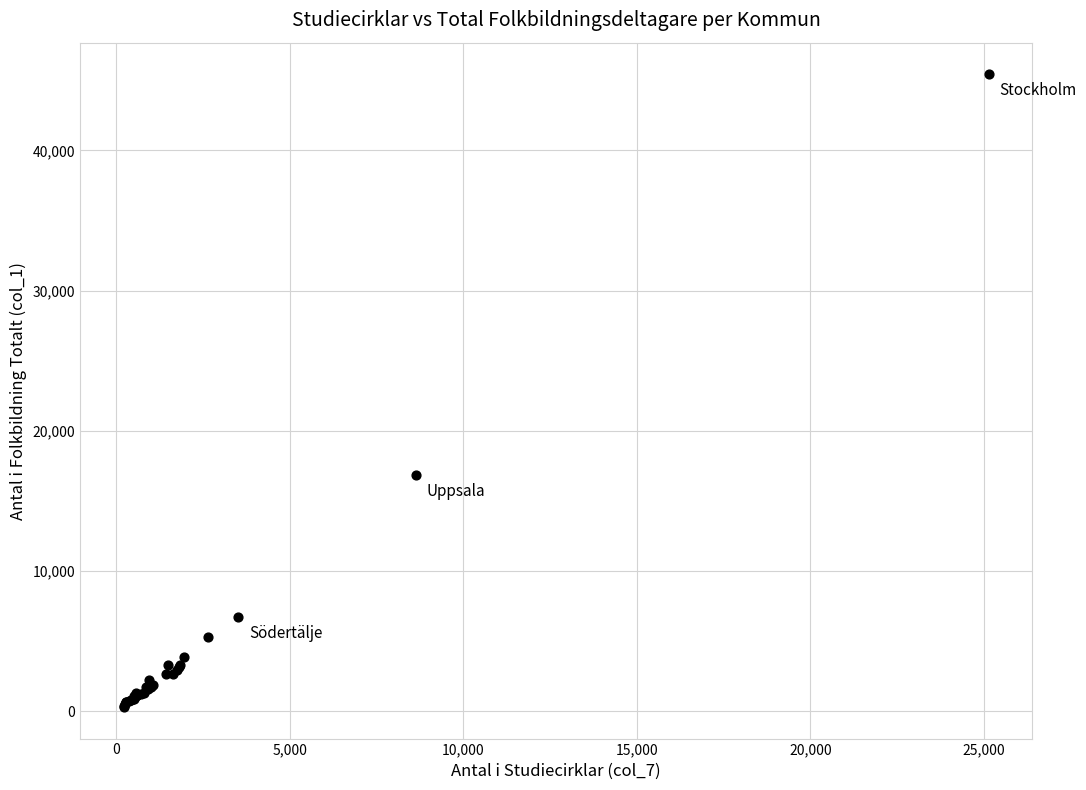

What Y value in the scatter plot is closest to 22871?

16835